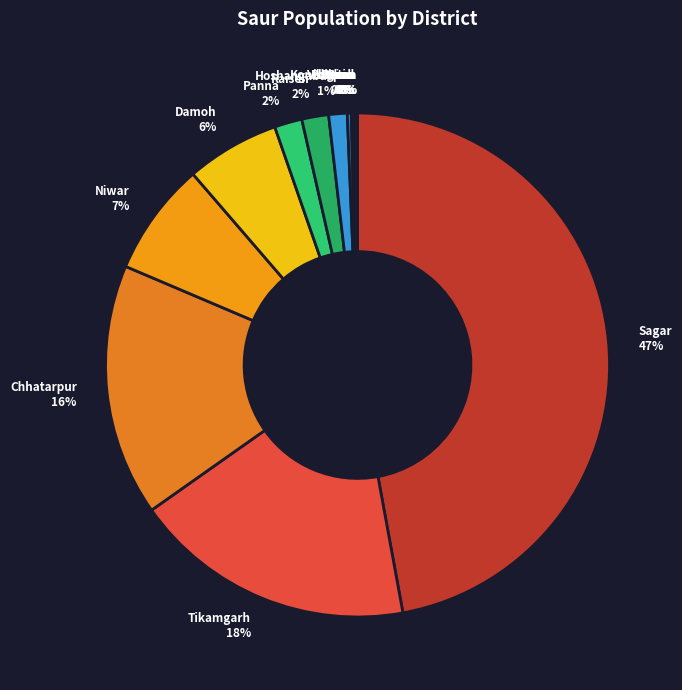

Which slice is the largest?

Sagar